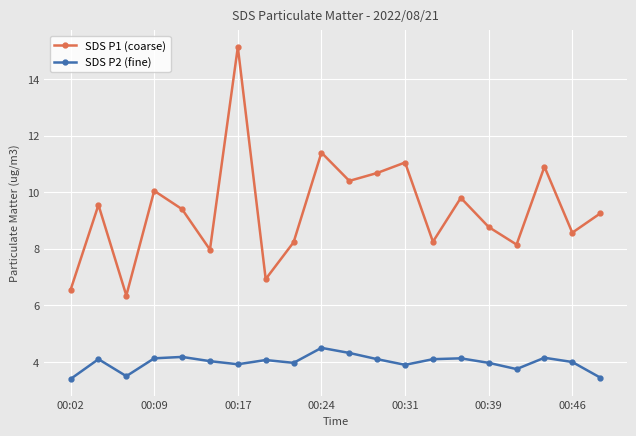

What is the difference between the second highest and minimum values in the SDS P2 (fine) series?

0.9